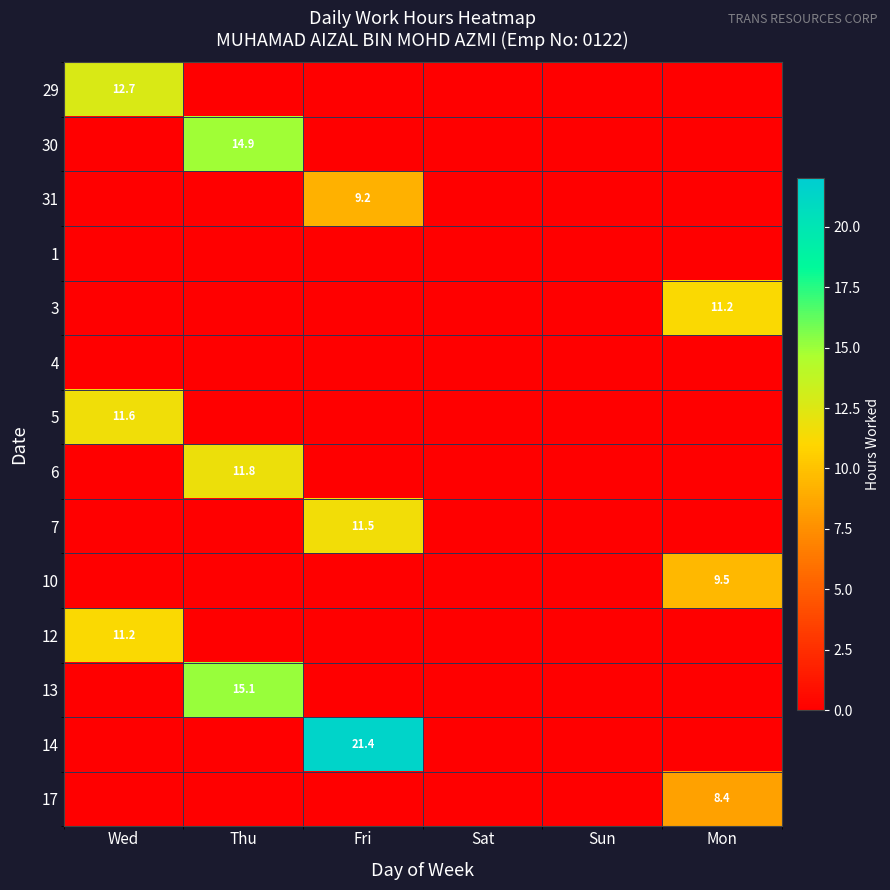

How many values in the 7 series exceed 0?

1